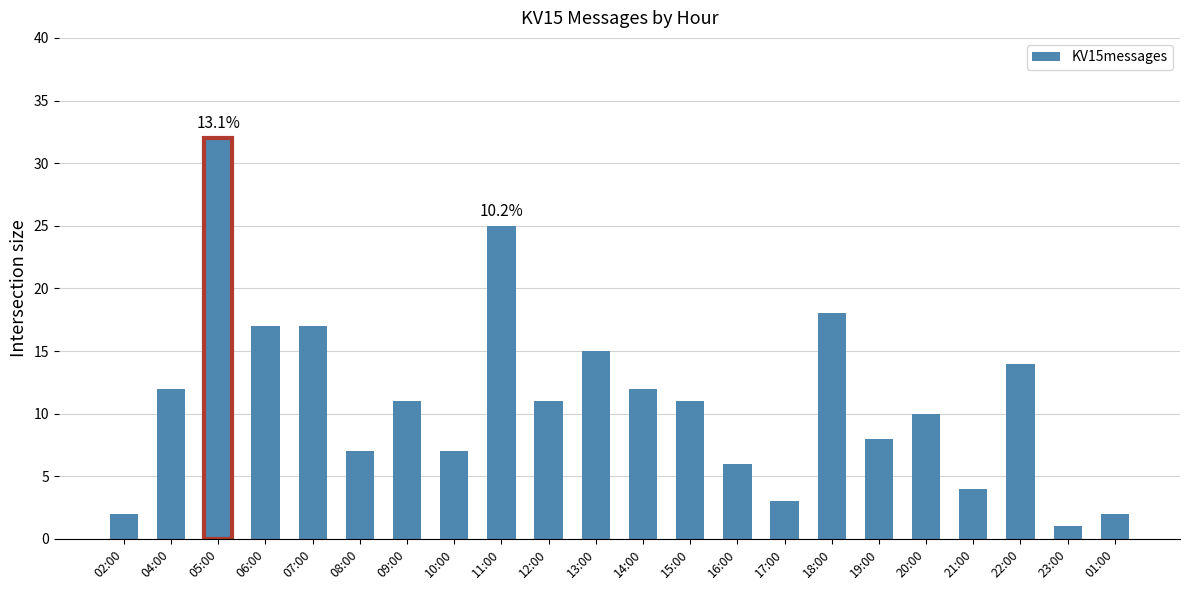

Is it true that the value at 19:00 is 8?

True